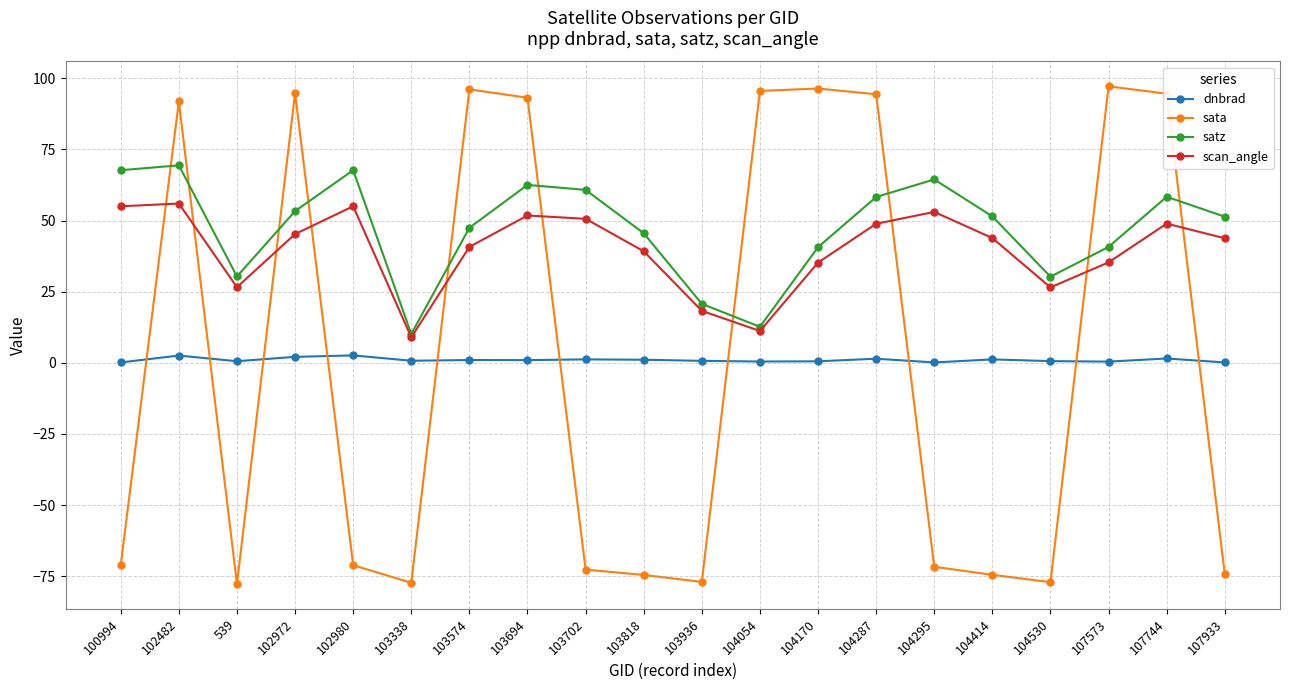

How many distinct data groups are displayed?

4